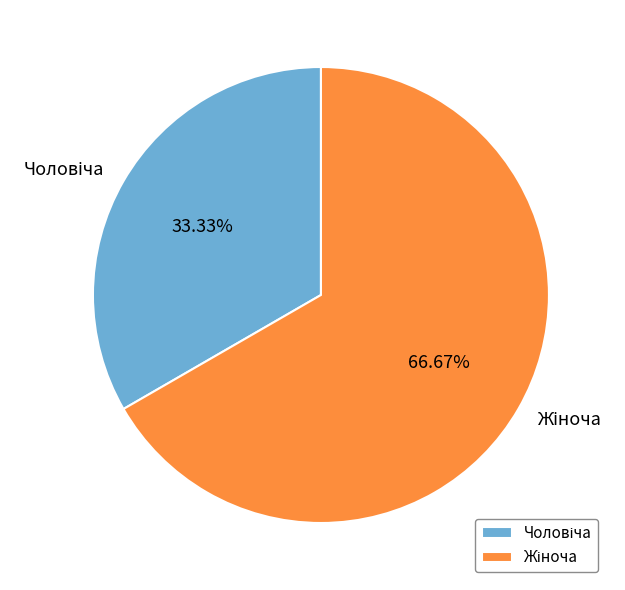

Is there a majority slice in this chart?

Yes